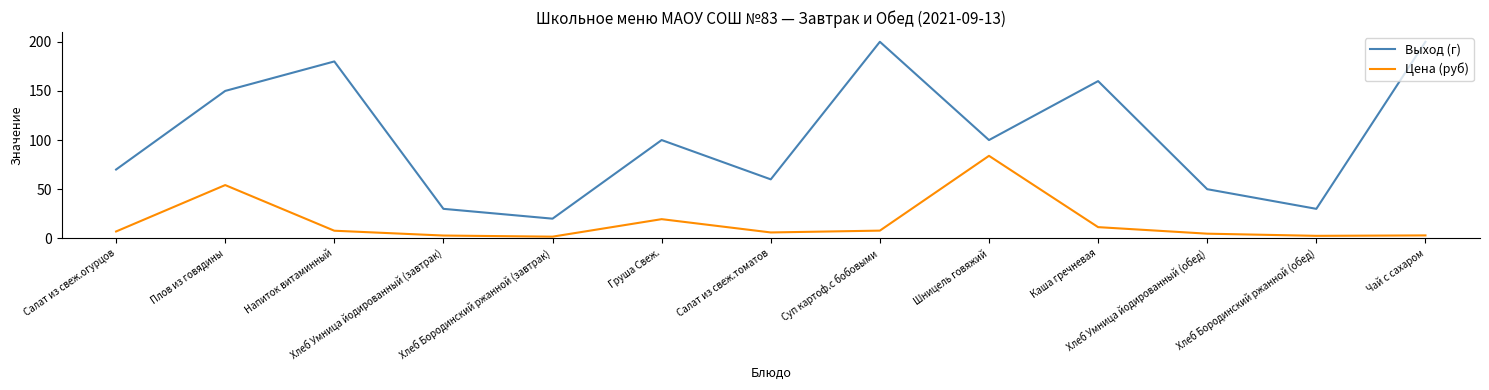

Which series has the largest range (max minus min)?

Выход (г)